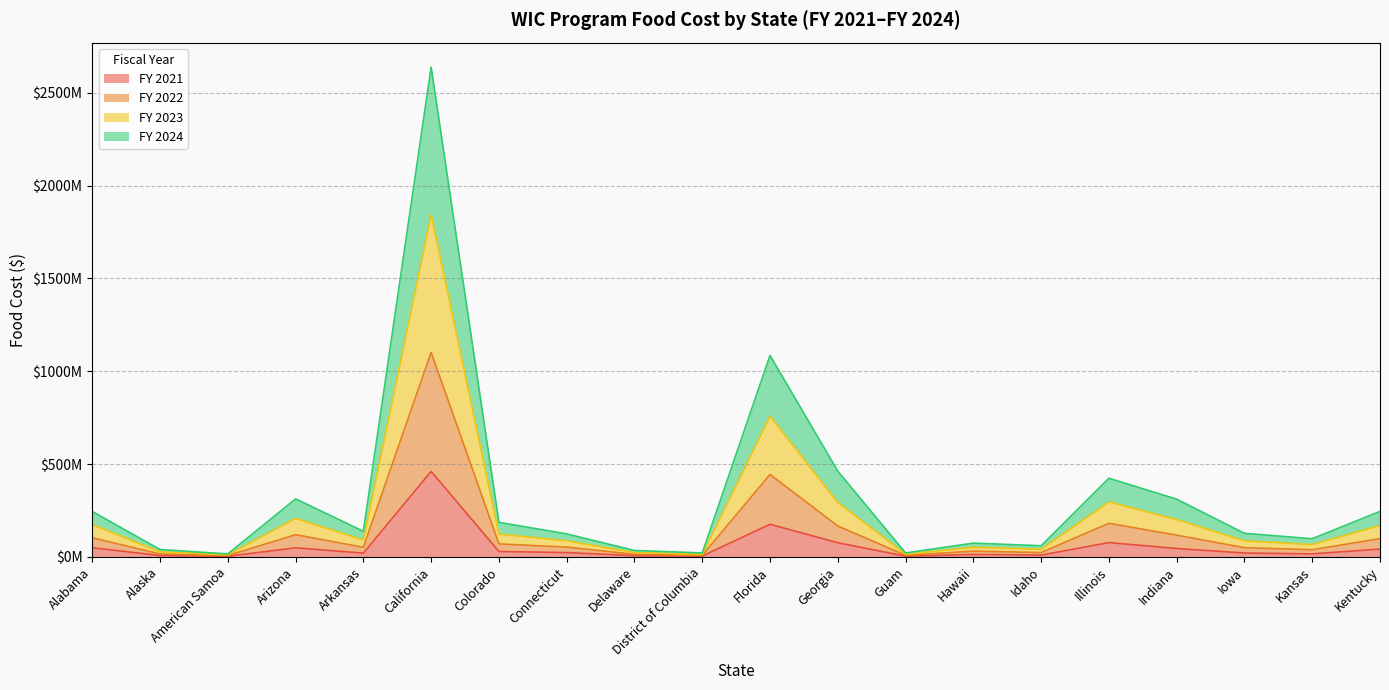

Between Indiana and Kentucky, which series saw the biggest shift?

FY 2023